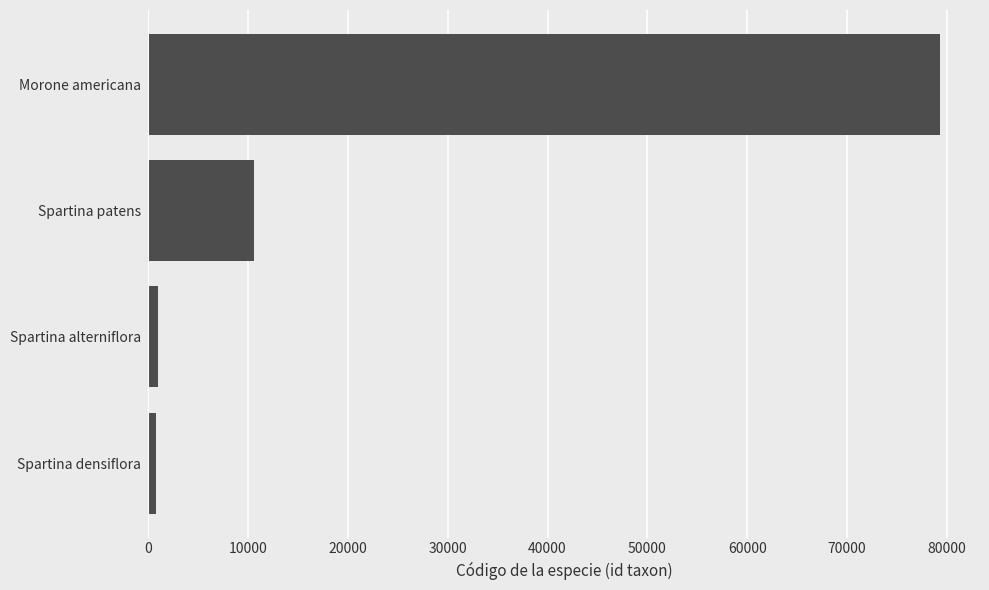

At which category does the chart reach its peak across all series?

Morone americana